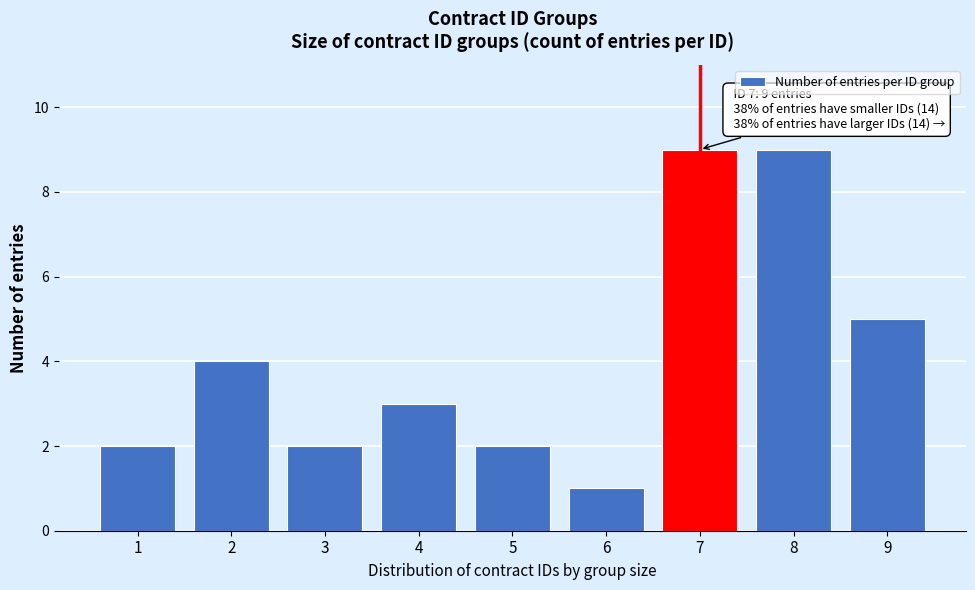

Reading right to left, what are all the values shown in this chart?

9=5	8=9	7=9	6=1	5=2	4=3	3=2	2=4	1=2